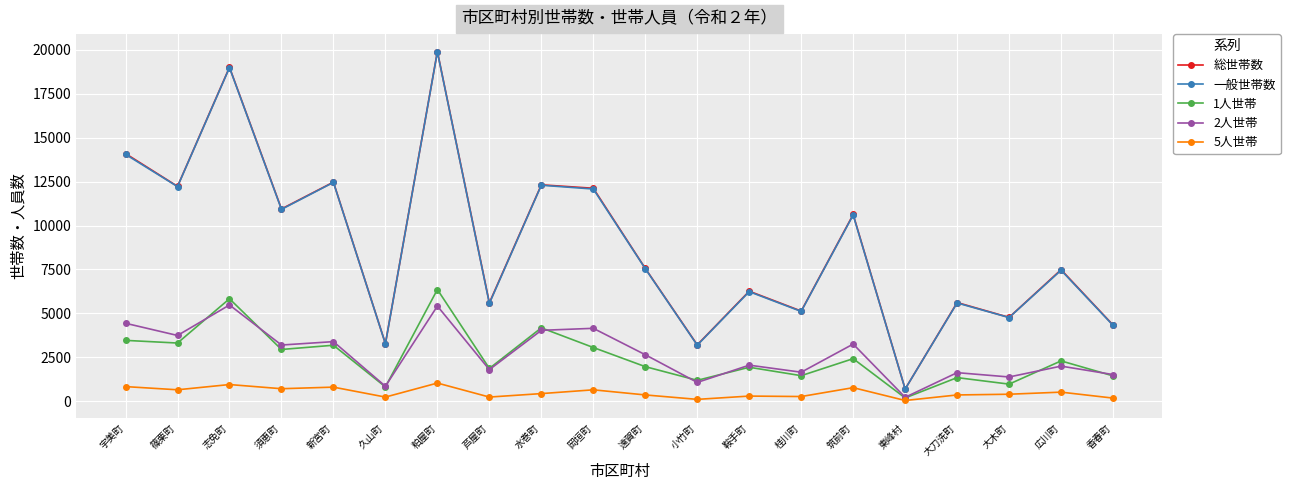

What position from the left is 久山町?

6